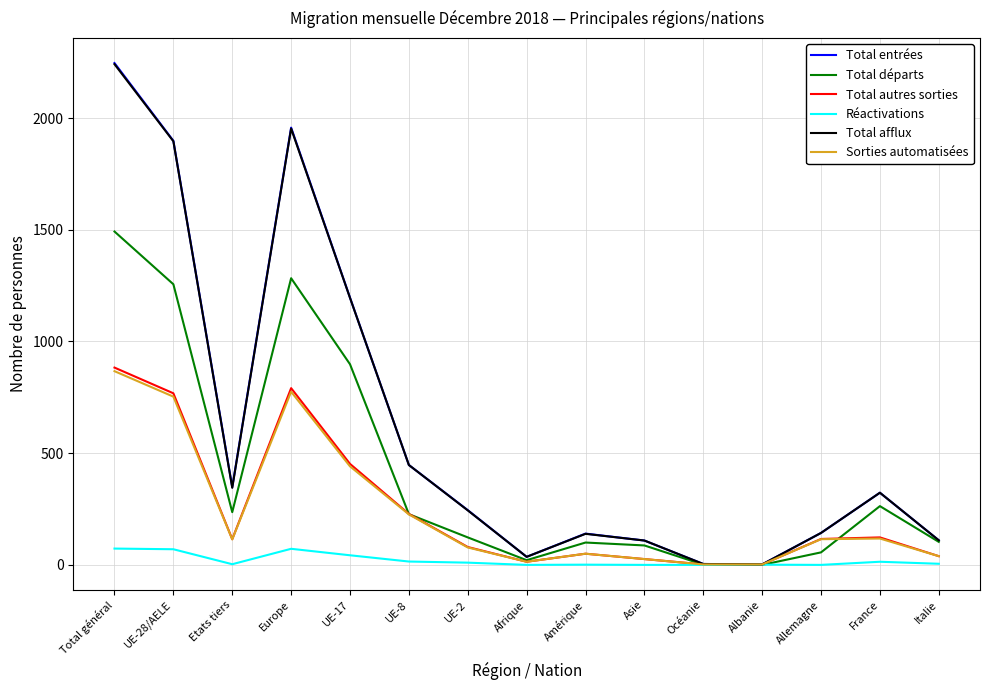

The Total afflux series shows 36 at Afrique. True or false?

True